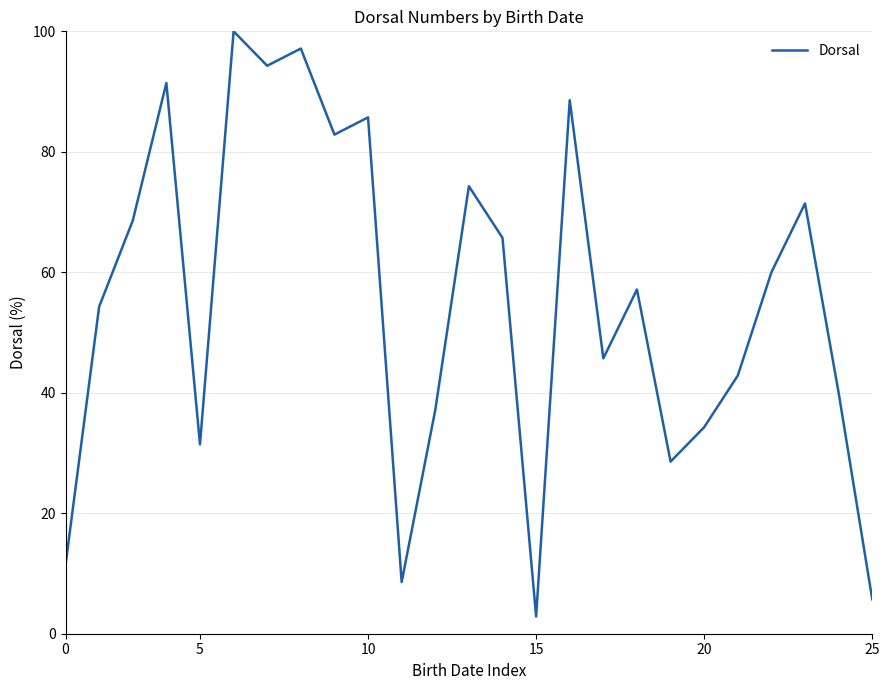

What is the greatest value displayed?

100.0